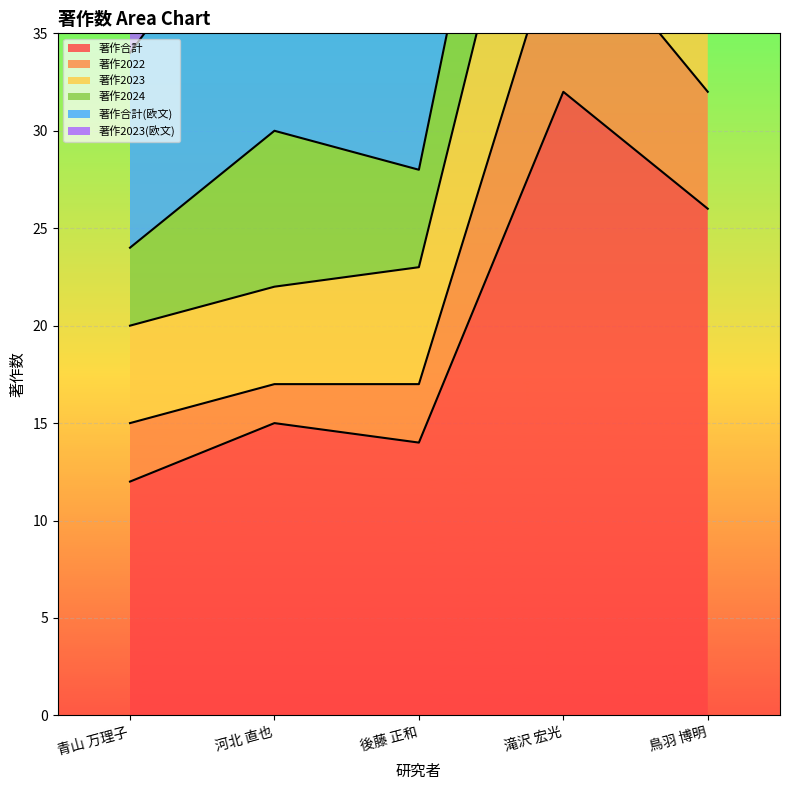

At how many categories does at least one series exceed 29?

5